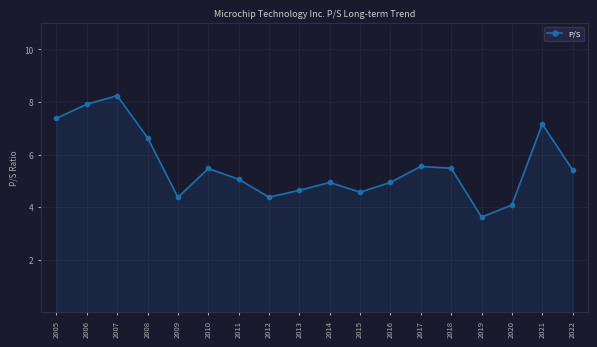

At which label does the data first exceed 5?

2005